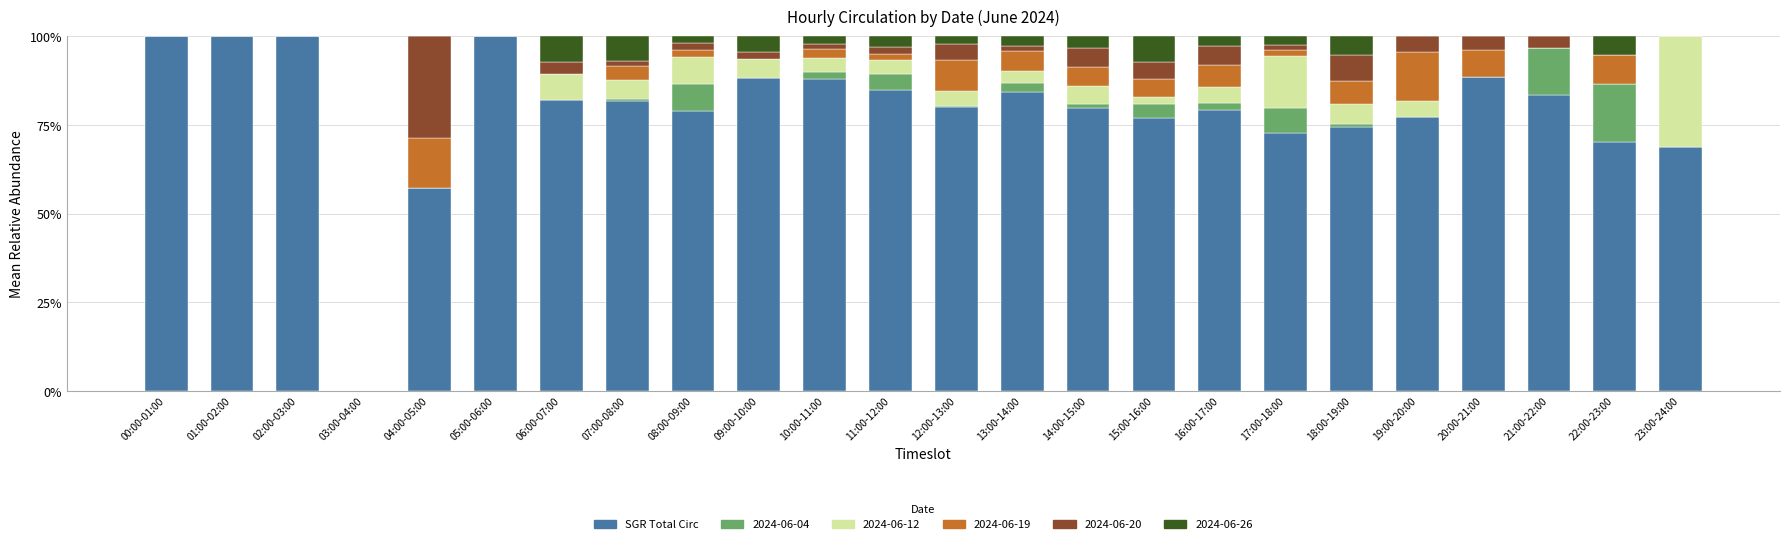

The SGR Total Circ series shows 164.3 at 00:00-01:00. True or false?

False